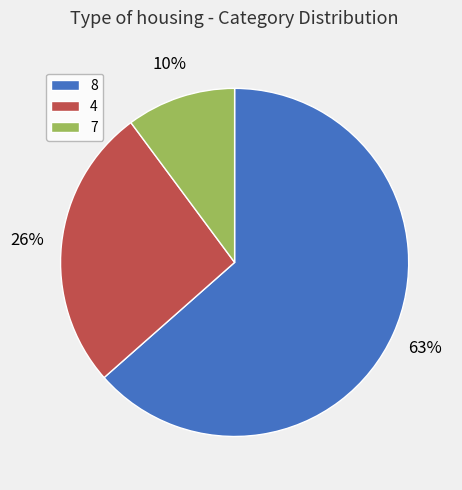

Which slice is the smallest?

7